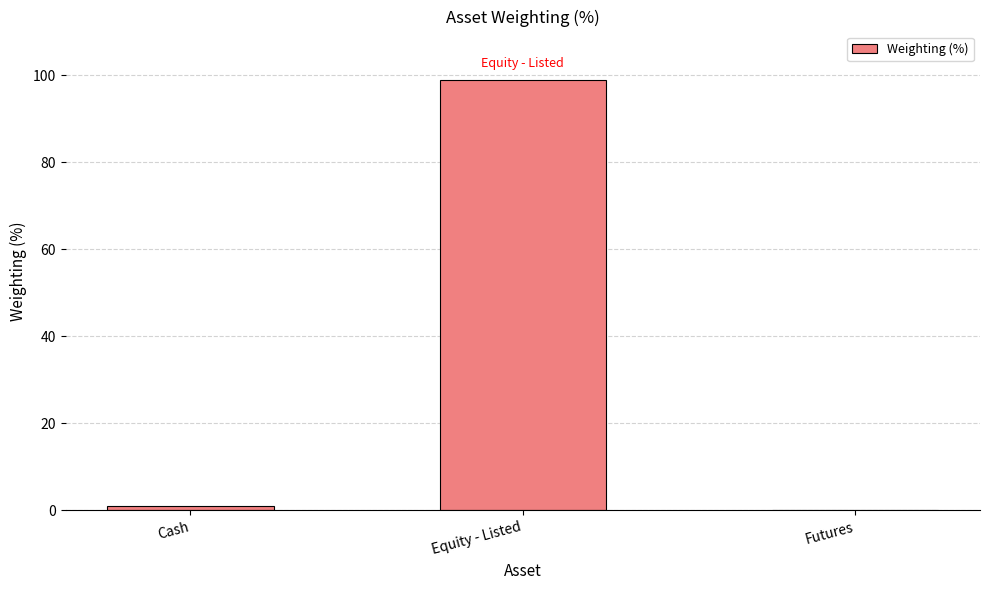

What is the sum of all values?

100.0